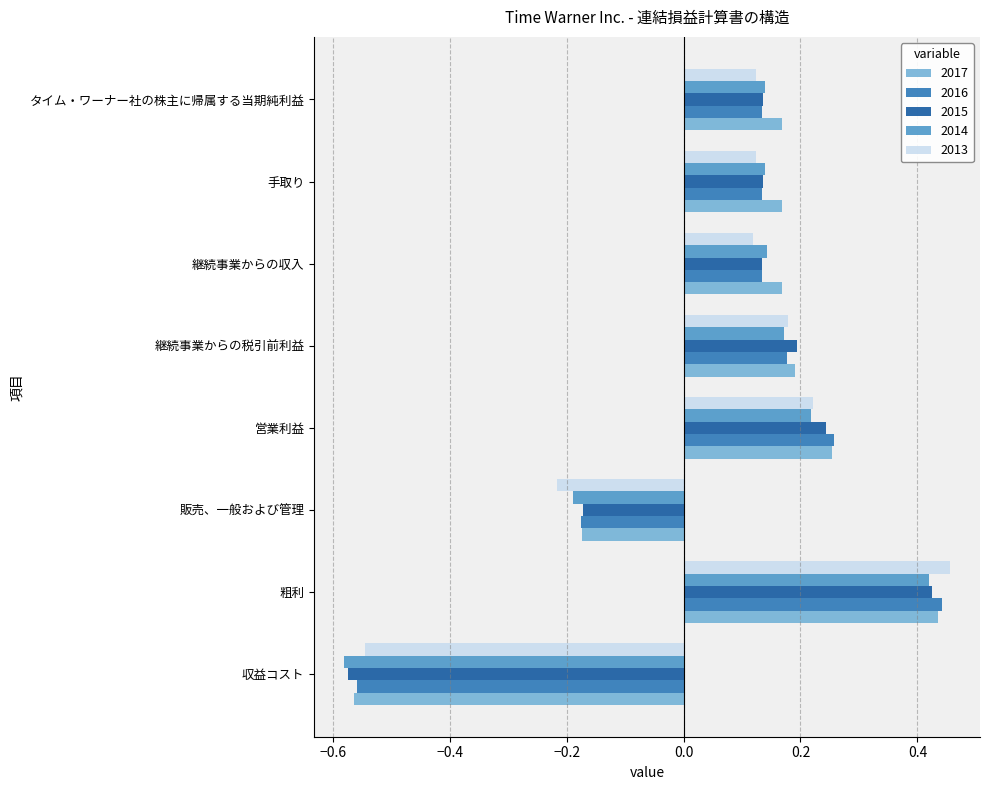

At how many categories does at least one series exceed 0?

6